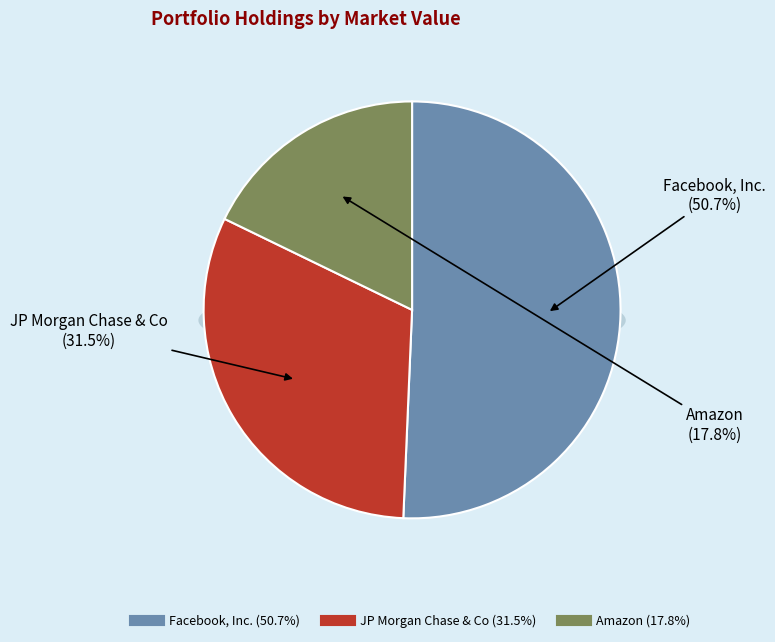

To the nearest percent, what is the difference between the JP Morgan Chase & Co and Amazon slice percentages?

14%